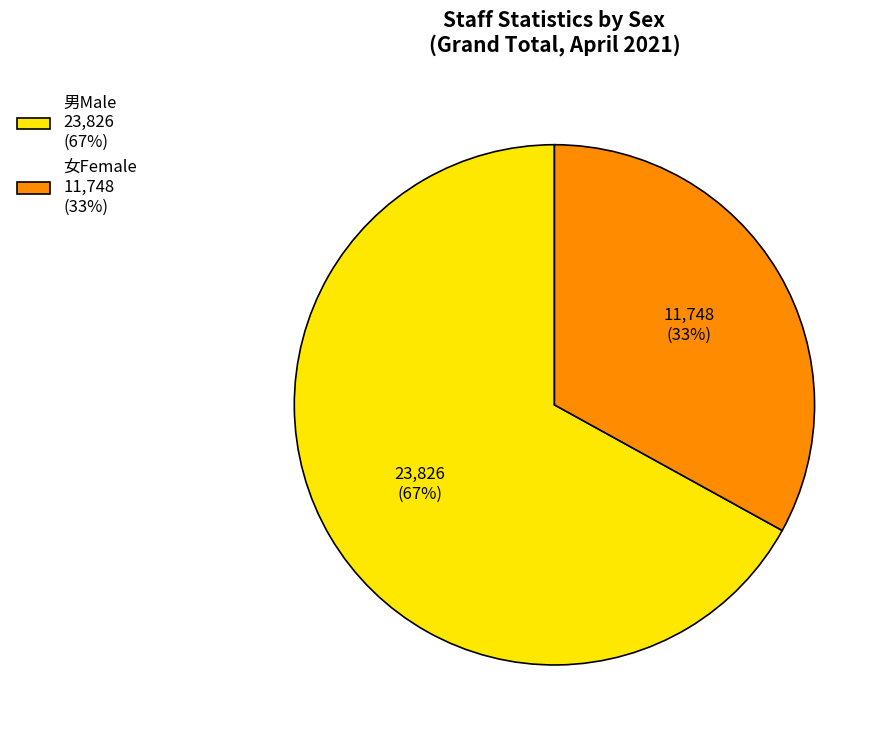

To the nearest percent, what is the combined percentage of 男Male and 女Female?

100%